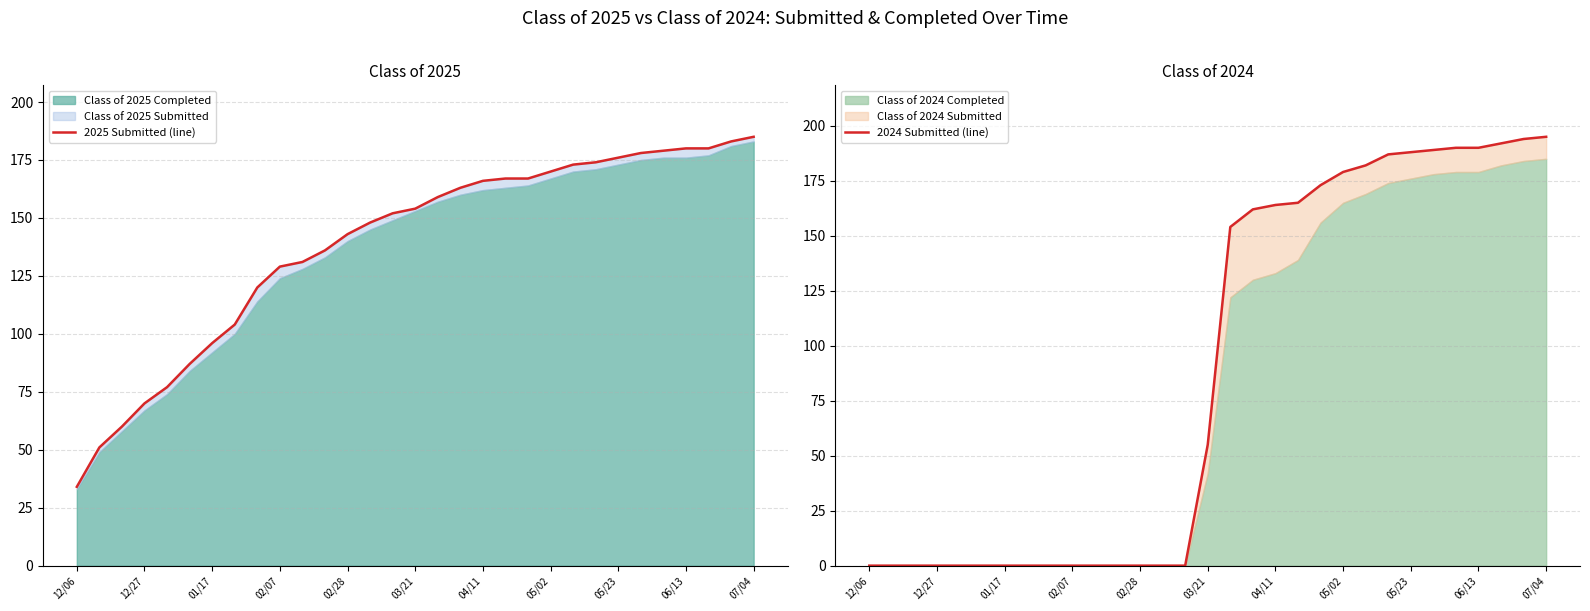

True or false: 2024 Submitted (line) has a value of -70 at 13.

False